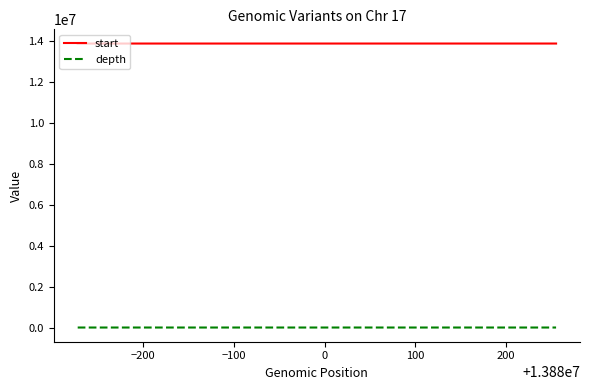

Which series has the widest spread of values?

start